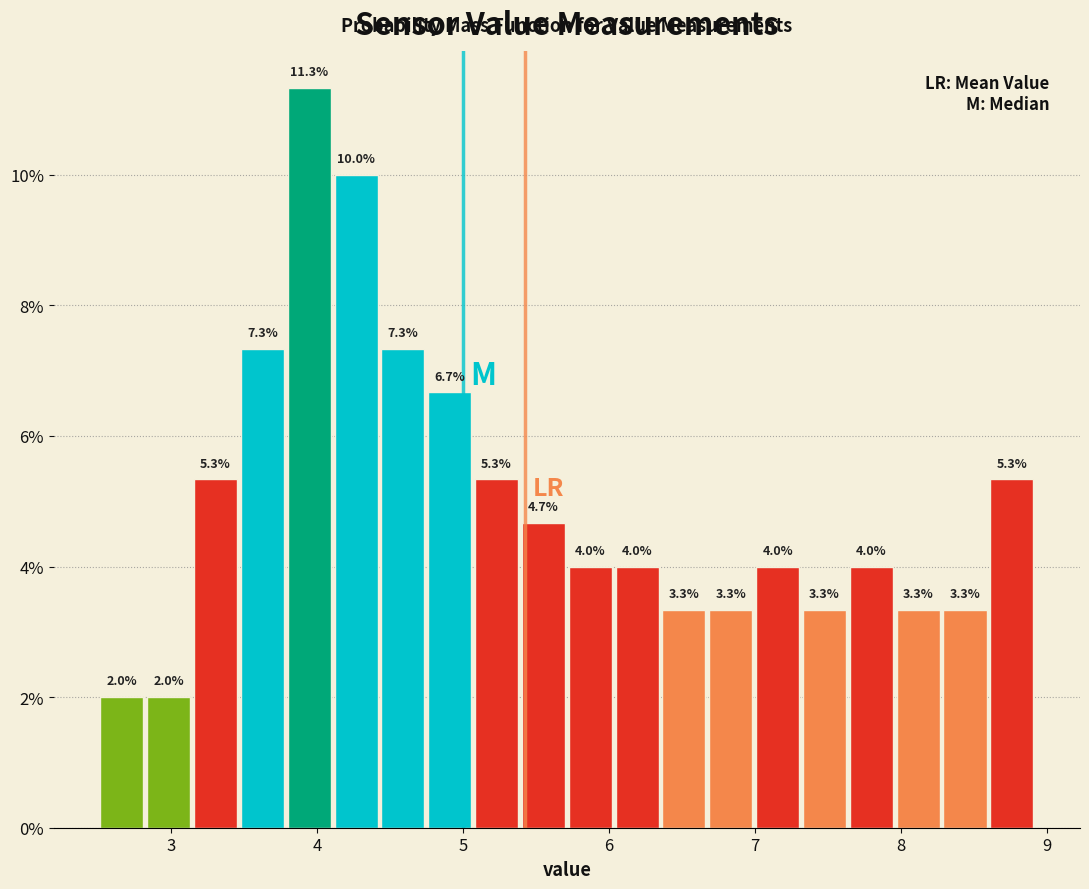

Read against the x-axis, roughly where is the centre of the tallest bar?

3.9